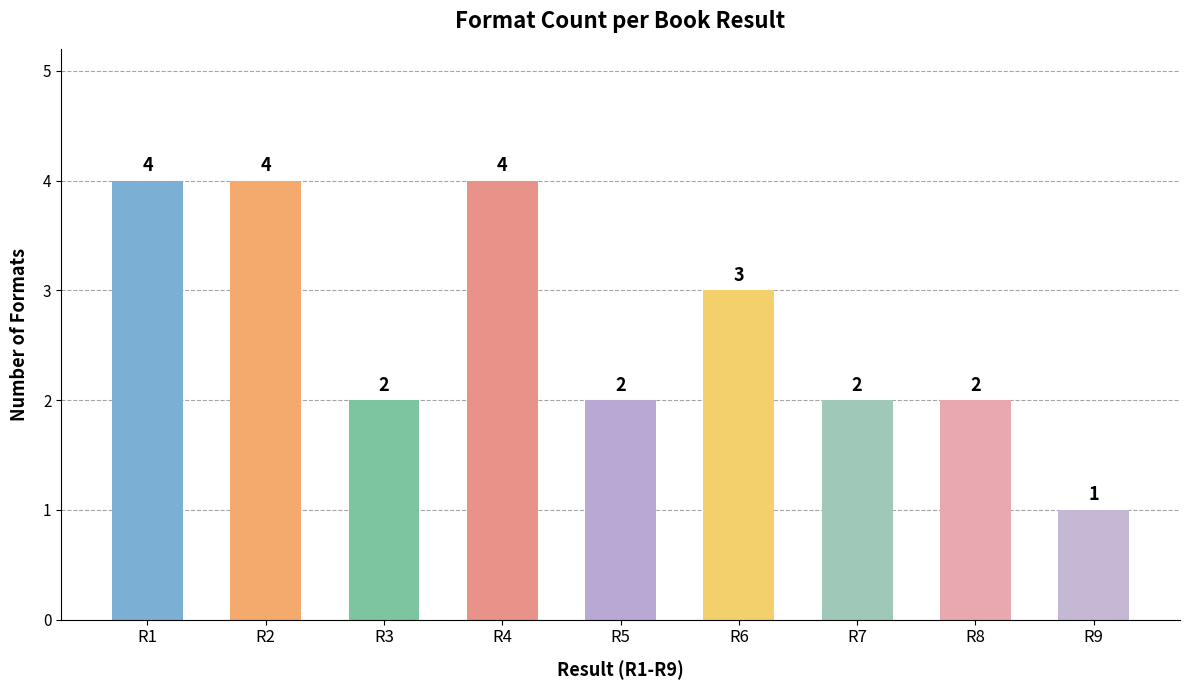

How many values are below 2?

1